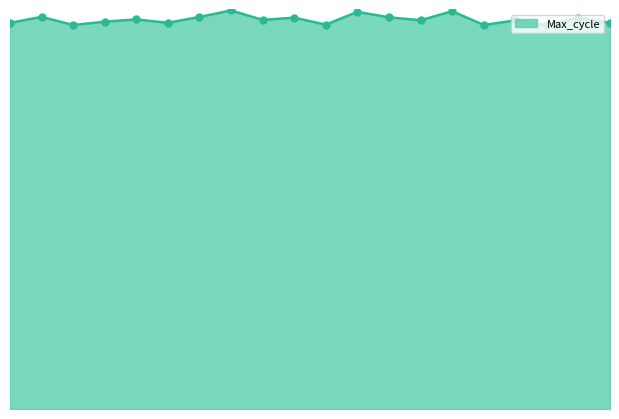

How many points are lower than both their immediate neighbors (excluding endpoints)?

7